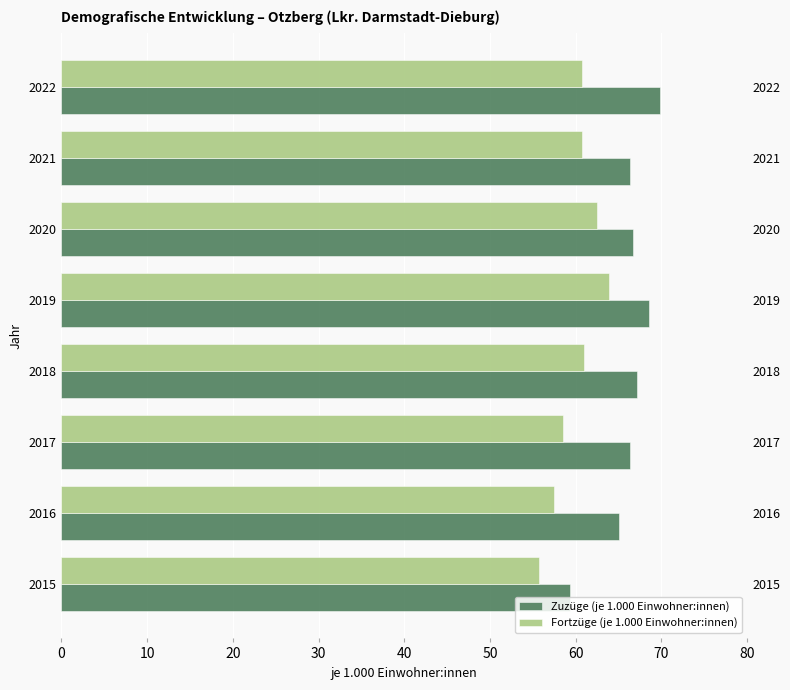

How many data points does each series have?

8